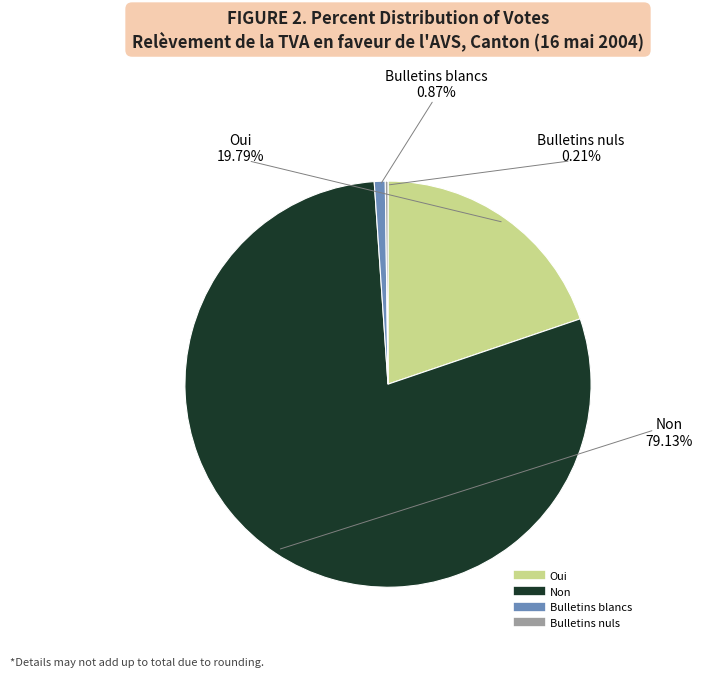

Between Oui and Bulletins blancs, which is larger?

Oui